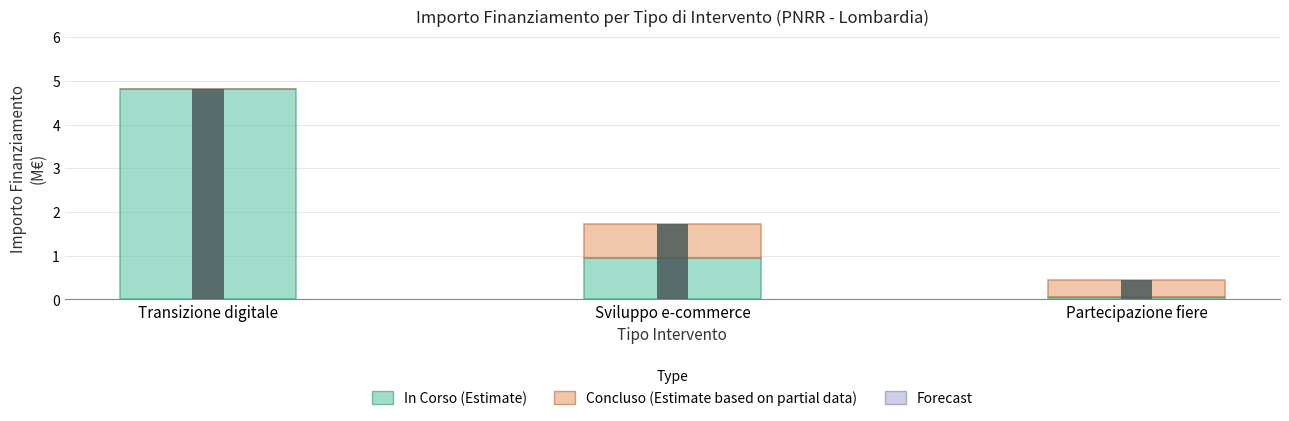

The Concluso (Partial estimate) series shows 0.2 at Partecipazione fiere. True or false?

False